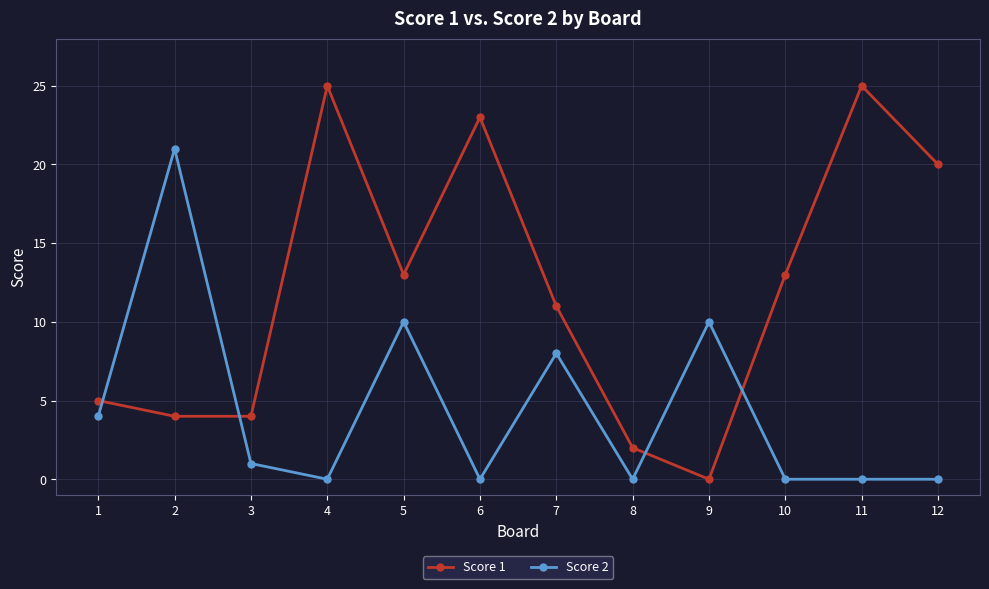

What is the sum of all Score 2 values?

54